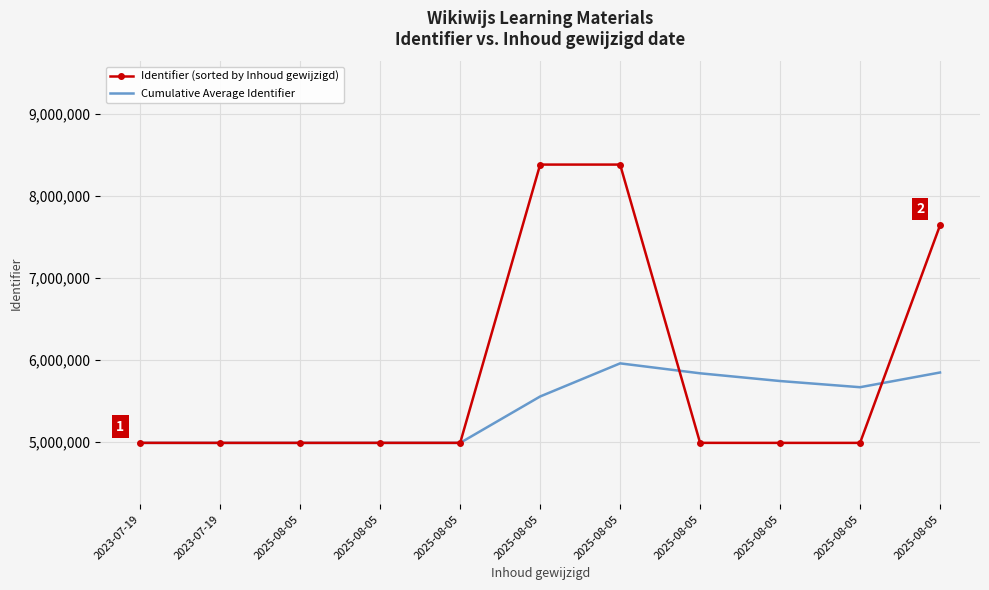

What is the difference between the Cumulative Average Identifier values at 2025-08-05 and 2025-08-05?

113044.5